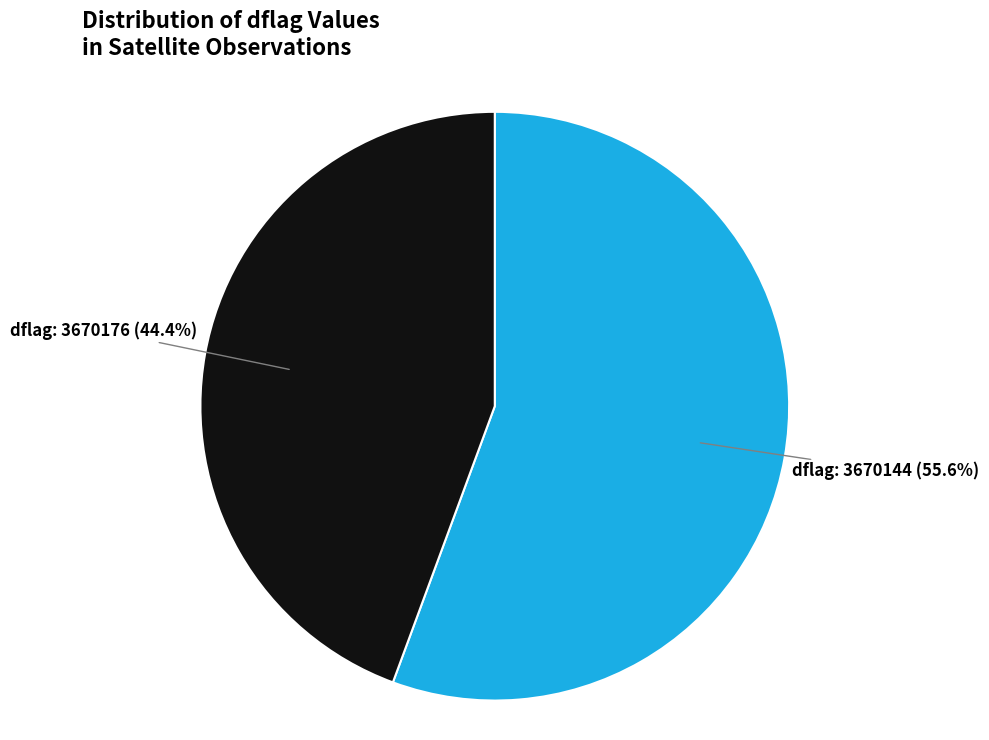

Count the number of slices in the pie.

2